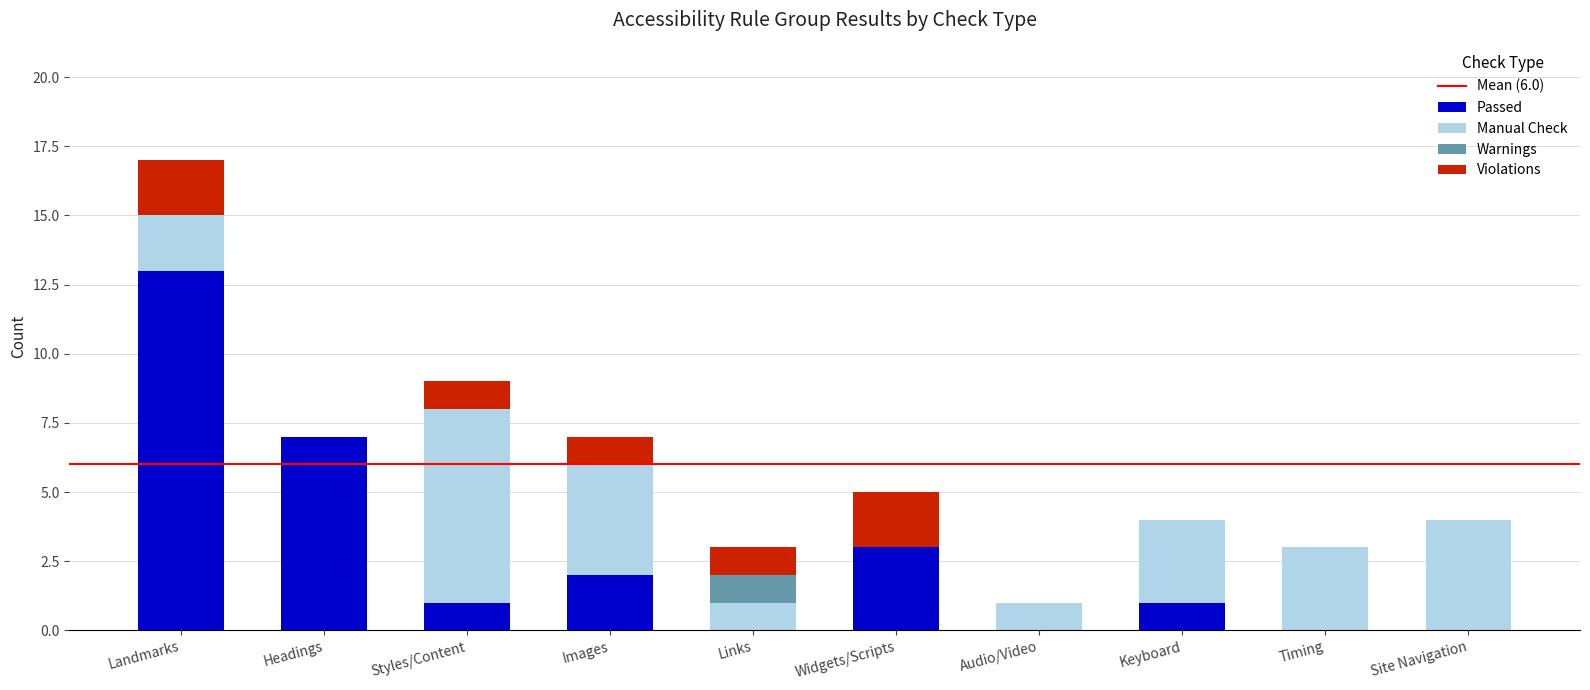

What is the sum of the Passed values at Images and Headings?

9